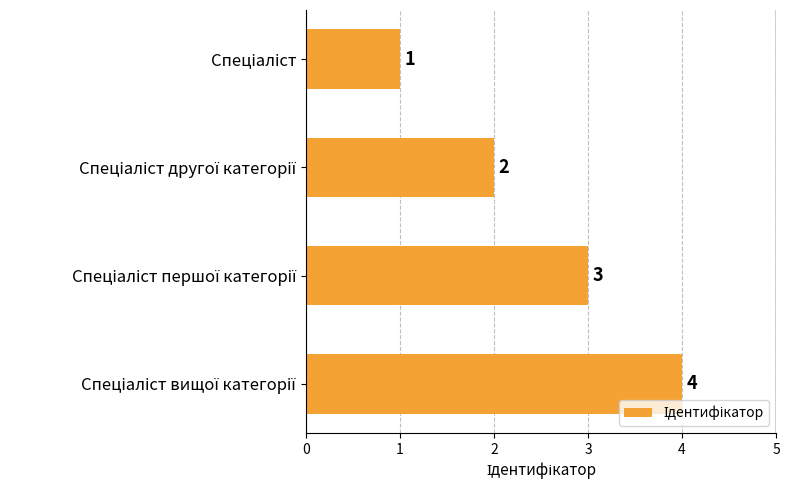

Does the chart contain stacked bars?

No